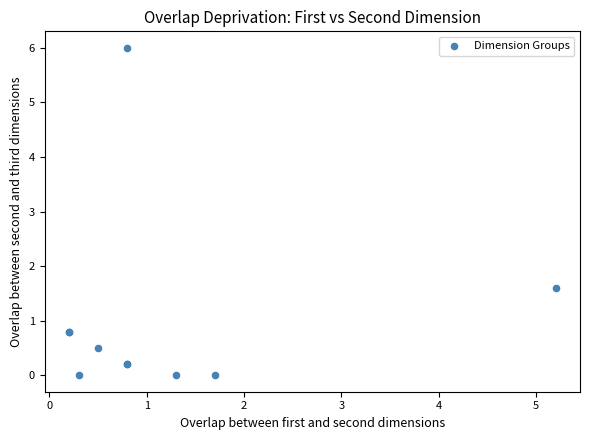

What Y value in the scatter plot is closest to 3?

1.6